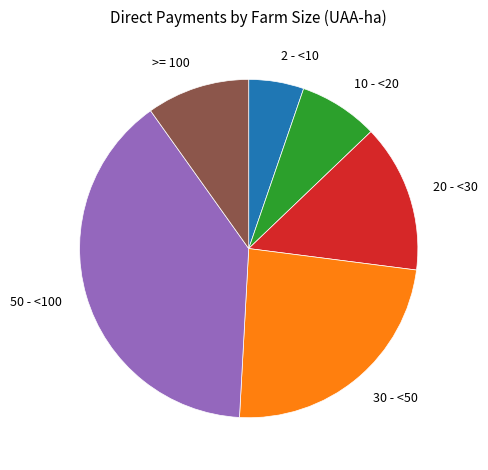

Do 20 - <30 and 30 - <50 together represent more than half of the pie?

No